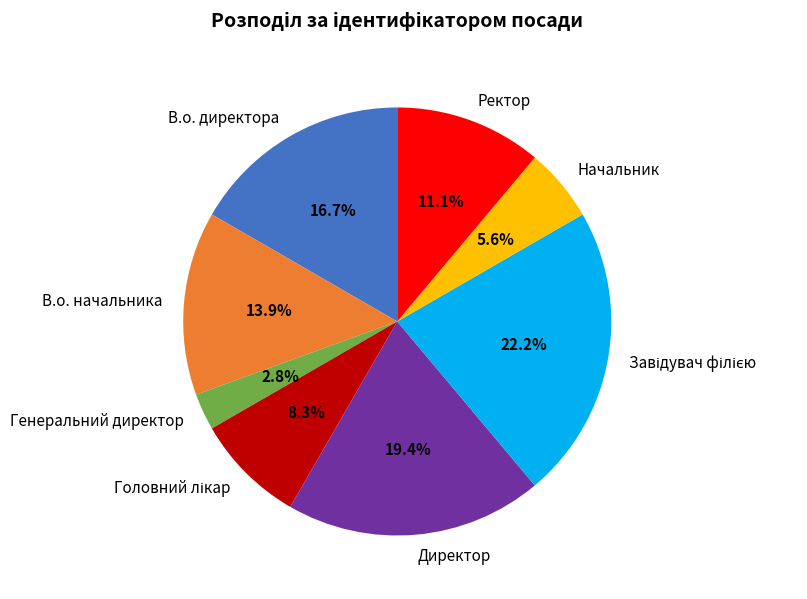

Approximately how many times larger is the value at Генеральний директор compared to Начальник?

0.5